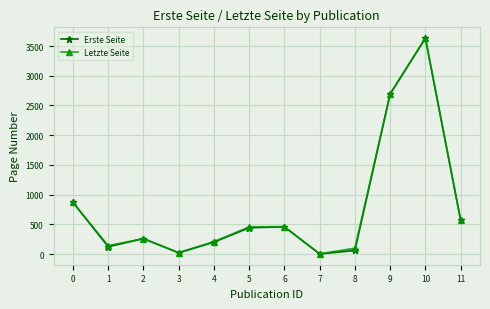

At which label does Erste Seite reach its peak?

10